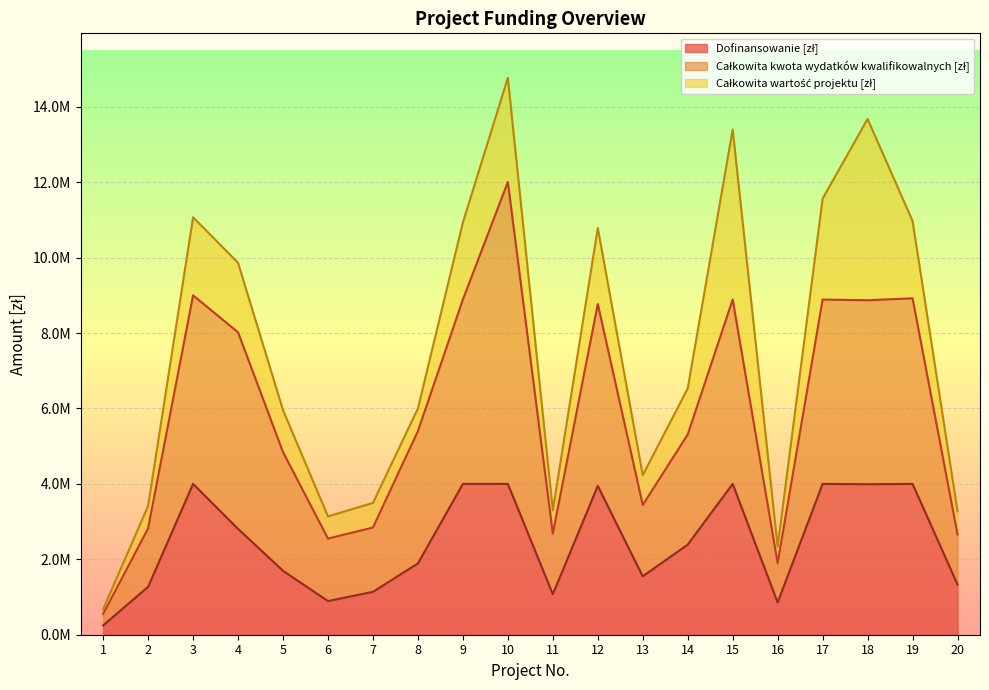

Reading left to right, transcribe all the data shown in this chart.

Całkowita wartość projektu [zł]: 676500.0	3415467.1	11070000.0	9863616.0	5955882.6	3136500.0	3495906.0	5999940.0	10933327.4	14766765.4	3298983.0	10787100.0	4231200.0	6531300.0	13397813.7	2334018.8	11565000.0	13677600.0	10972586.5	3274260.0
Całkowita kwota wydatków kwalifikowalnych [zł]: 550000.0	2819810.6	9000000.0	8019200.0	4842181.0	2550000.0	2842200.0	5400000.0	8888884.1	12005500.3	2682100.0	8770000.0	3440000.0	5310000.0	8888889.1	1897576.0	8888000.0	8870000.0	8920802.0	2662000.0
Dofinansowanie [zł]: 247500.0	1268914.7	4000000.0	2806720.0	1694763.4	892500.0	1136880.0	1890000.0	3999978.5	4000000.0	1072840.0	3946500.0	1548000.0	2389500.0	4000000.0	853909.2	3999600.0	3991500.0	4000000.0	1331000.0